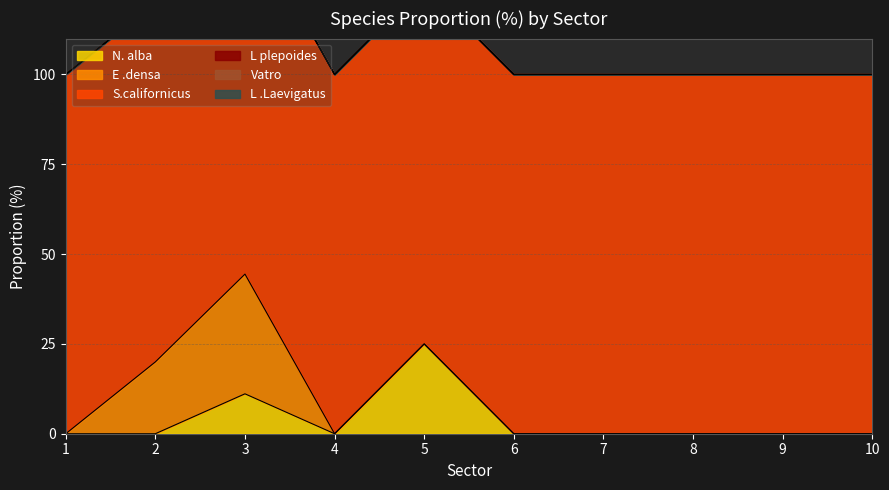

Between 5 and 6, which series saw the biggest shift?

N. alba